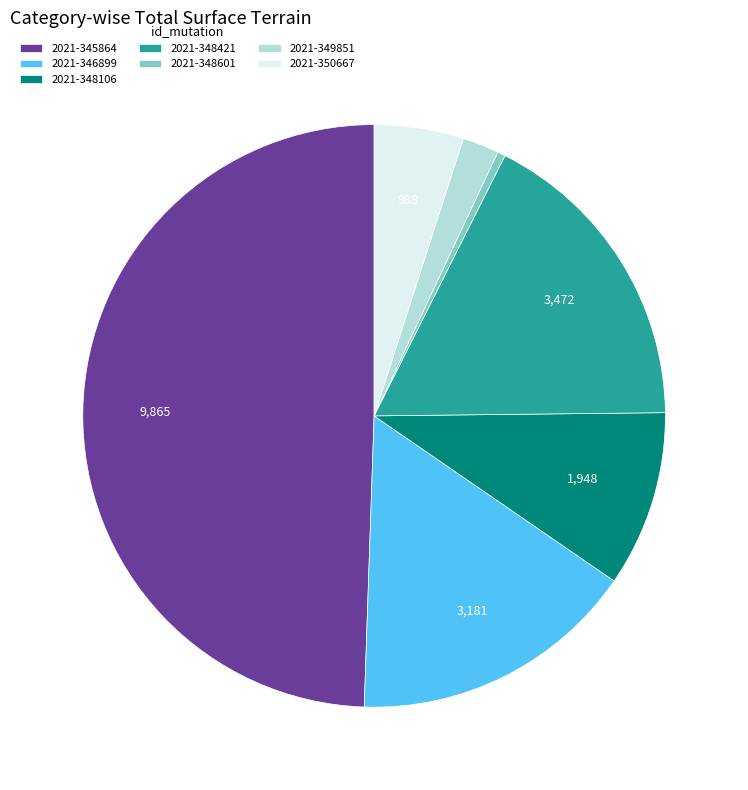

True or false: 2021-348421 accounts for 17% of the total.

True